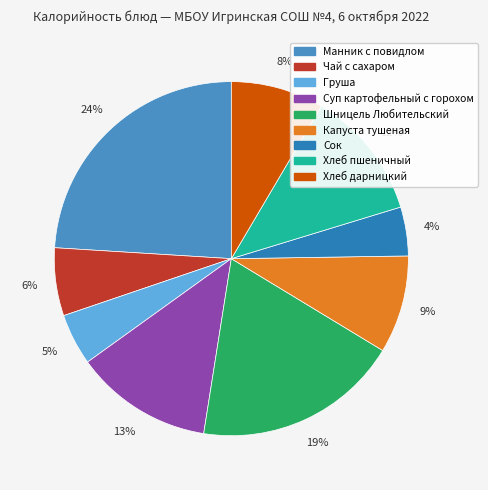

To the nearest percent, what is the combined percentage of Сок and Манник с повидлом?

28%